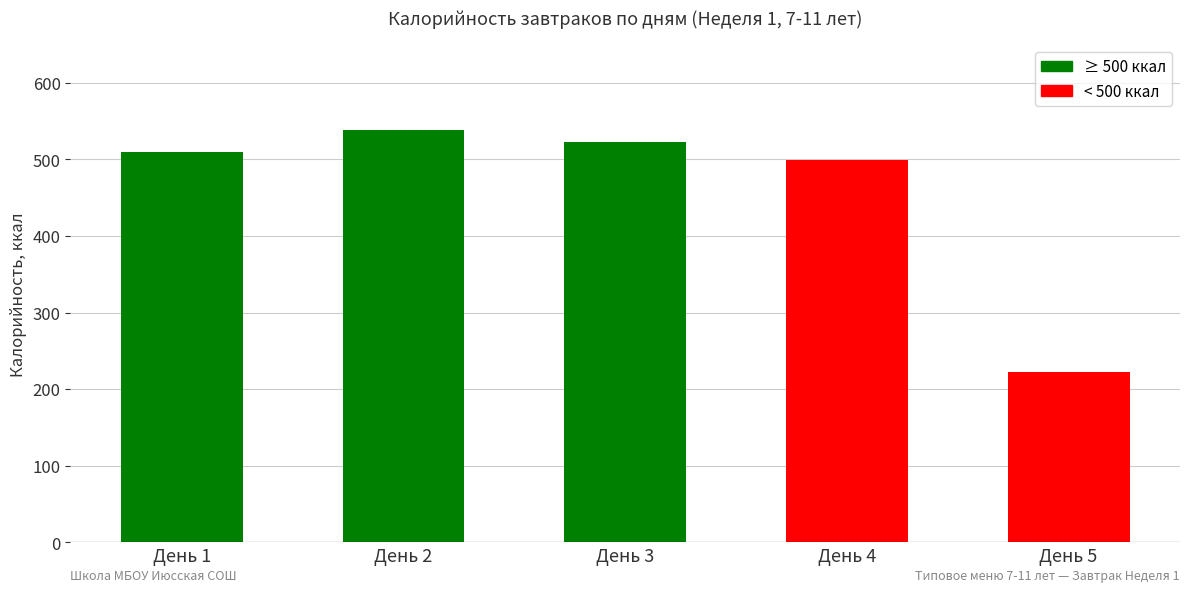

Are the bars grouped side by side (vs. stacked)?

No